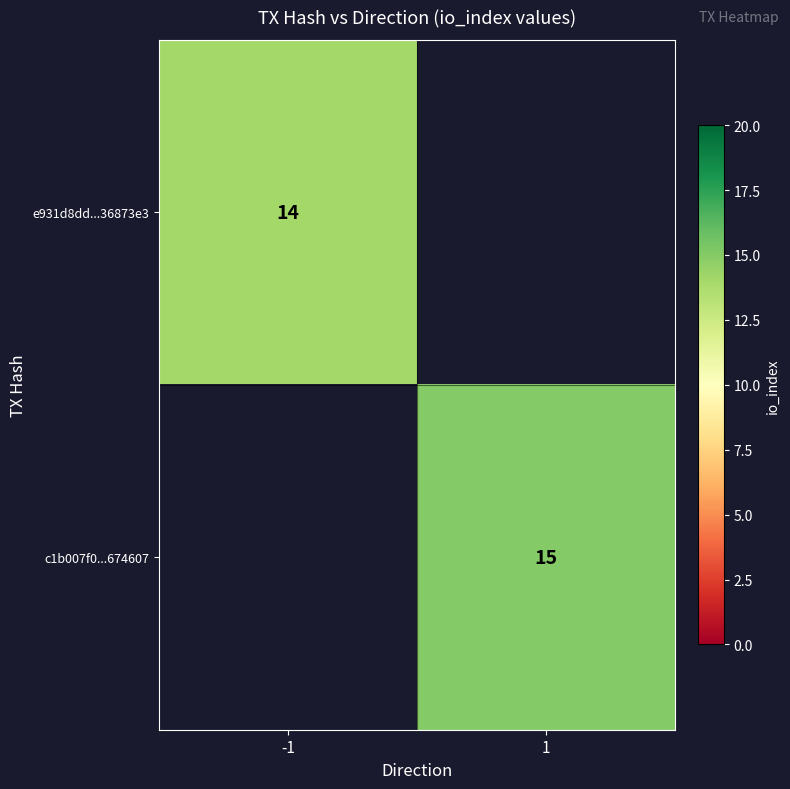

What is the maximum value shown in the chart?

15.0